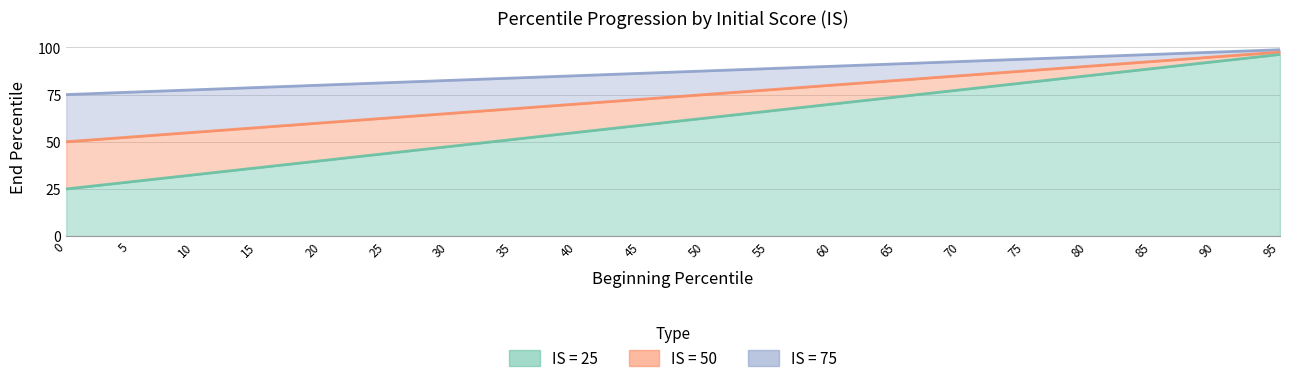

Where does the IS = 50 series first go above 75?

55